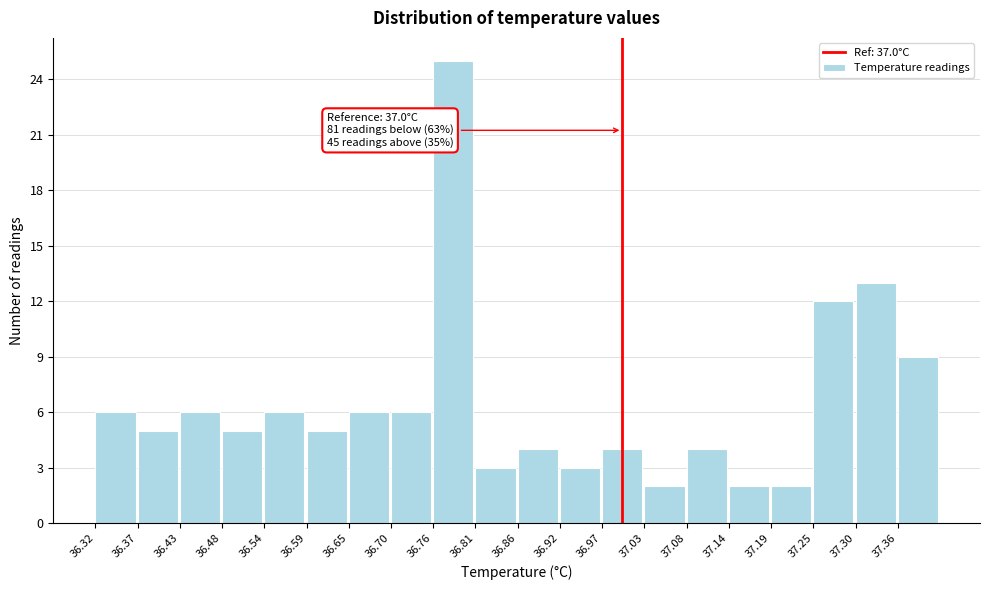

Over which range of the x-axis is the bar tallest?

36.76 to 36.81